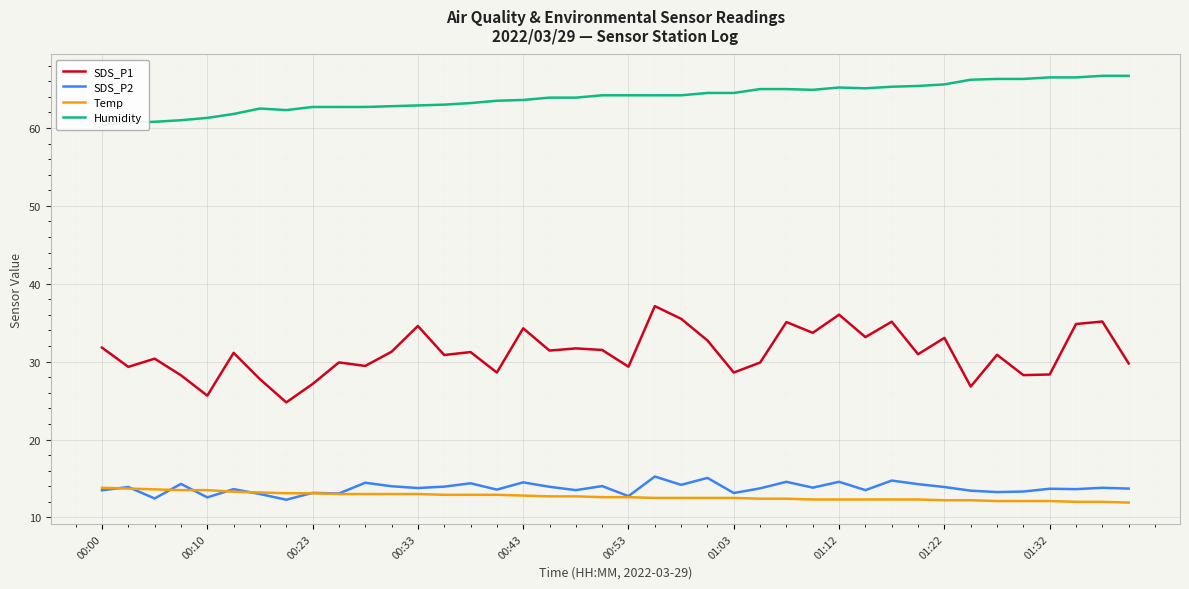

How many values in the Temp series are below 12?

1